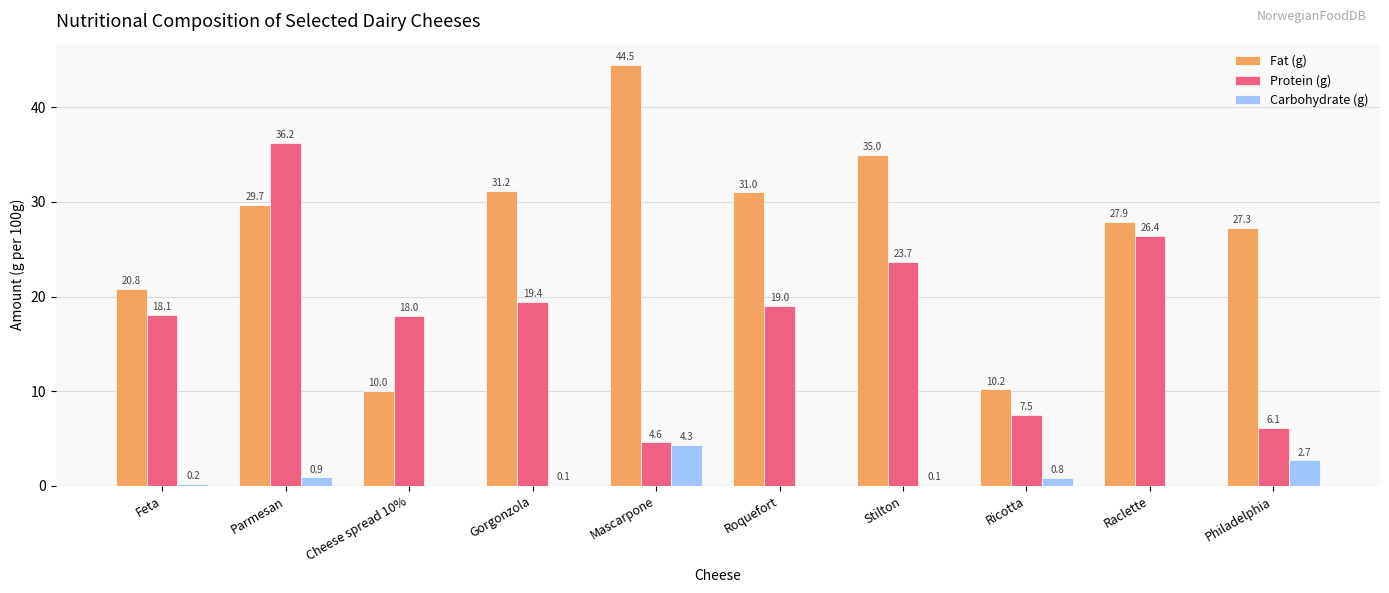

What is the sum of the Fat (g) values at Ricotta and Mascarpone?

54.7